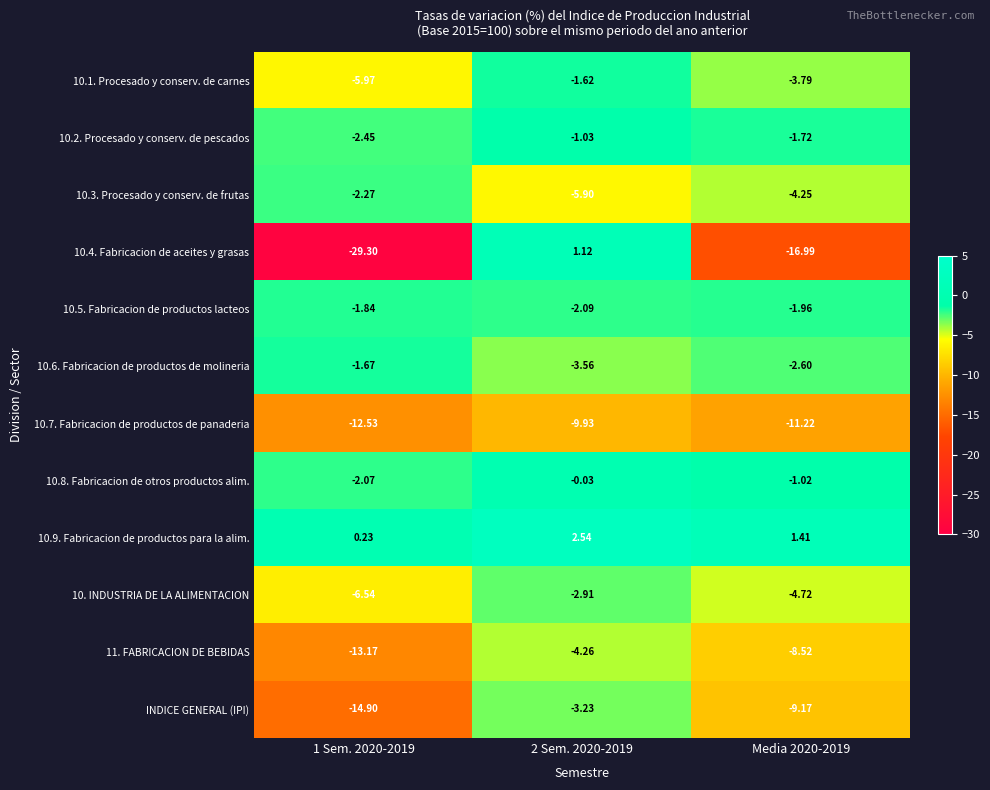

Is the value of 10.3. Procesado y conserv. de frutas at 2 Sem. 2020-2019 greater than the value of 10.4. Fabricacion de aceites y grasas at 1 Sem. 2020-2019?

Yes